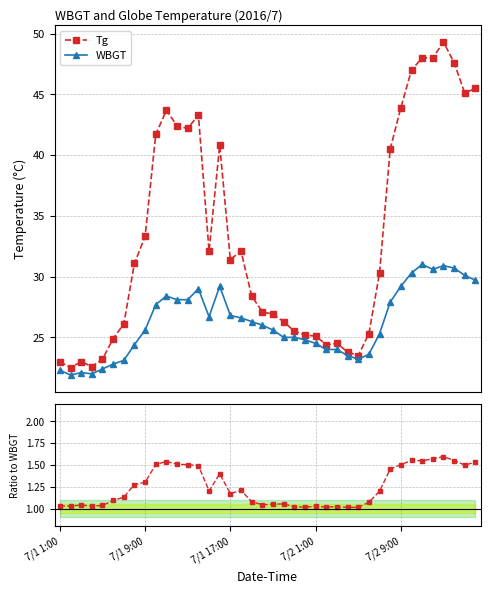

What is the label of the 22nd point from the right?

18